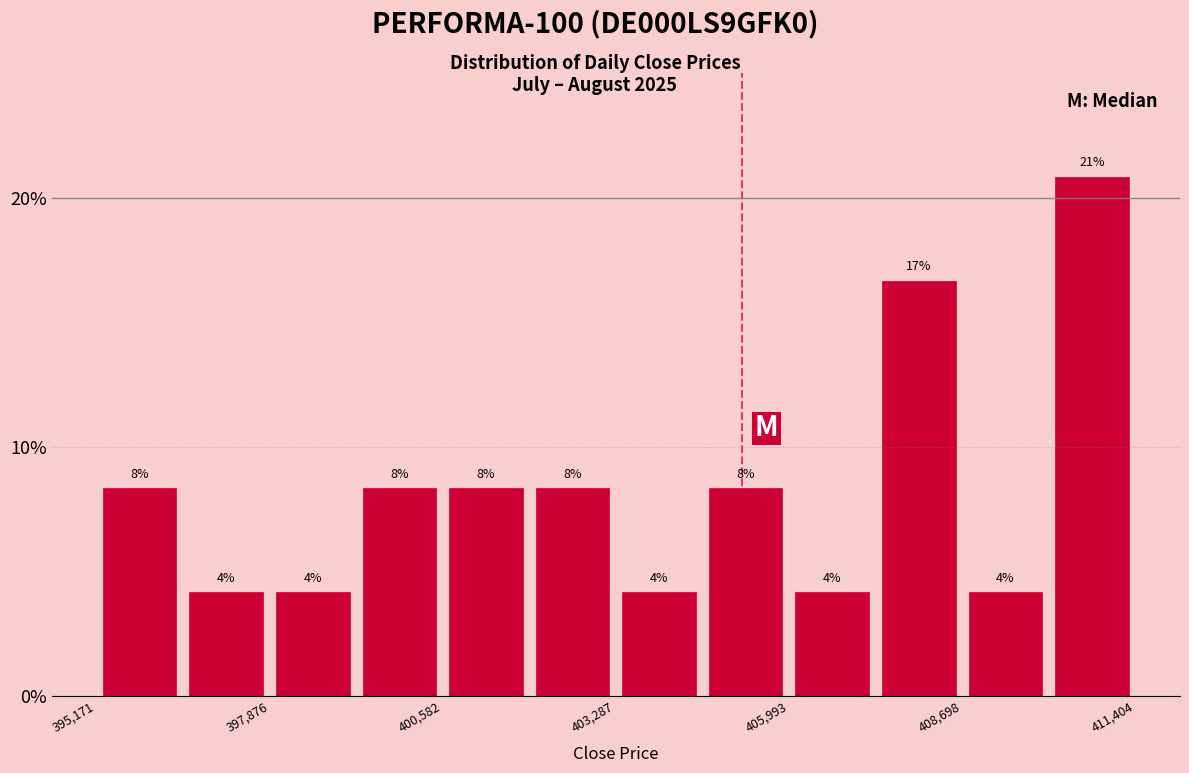

Read against the x-axis, roughly where is the centre of the tallest bar?

410500